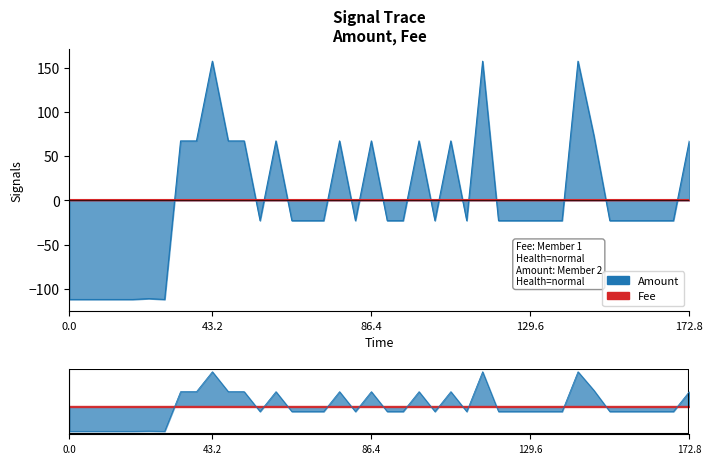

How many categories are shown in the chart?

40